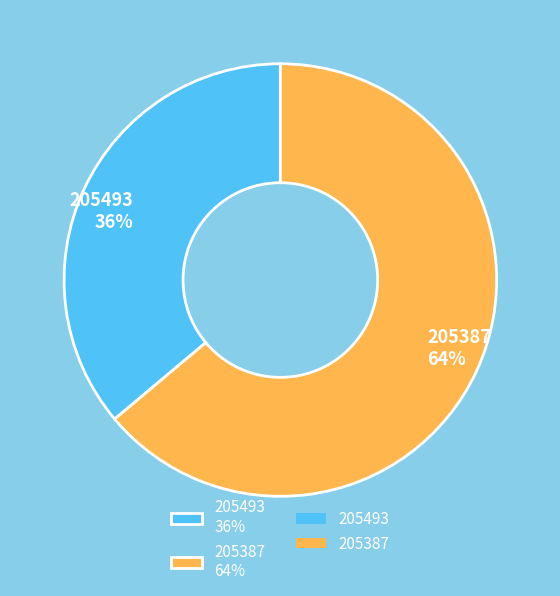

How many segments does this pie chart have?

2